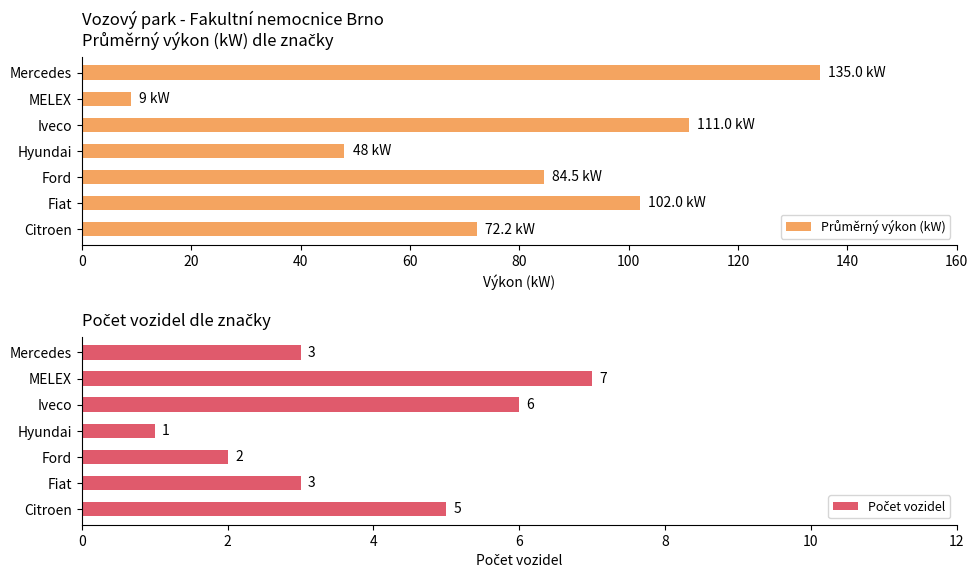

Does the chart contain stacked bars?

No